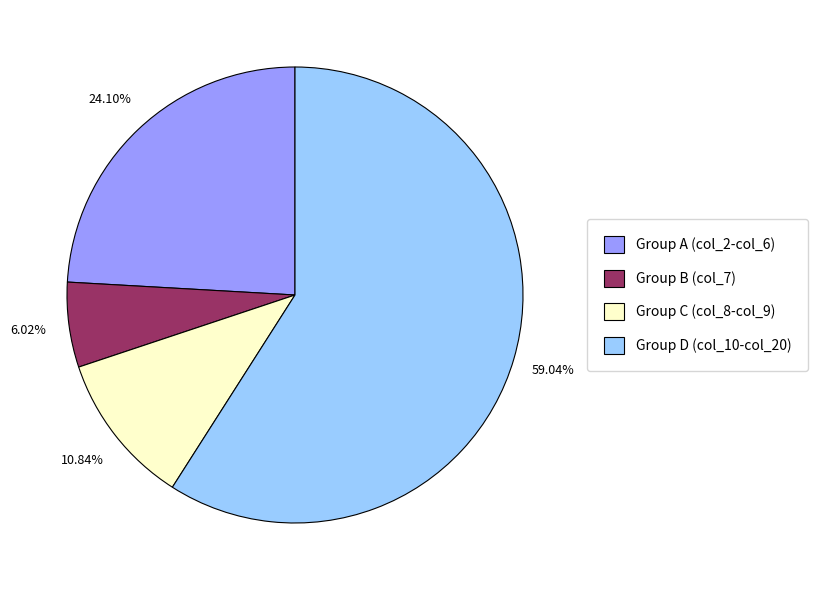

Combined, do Group D (col_10-col_20) and Group C (col_8-col_9) account for over 50%?

Yes